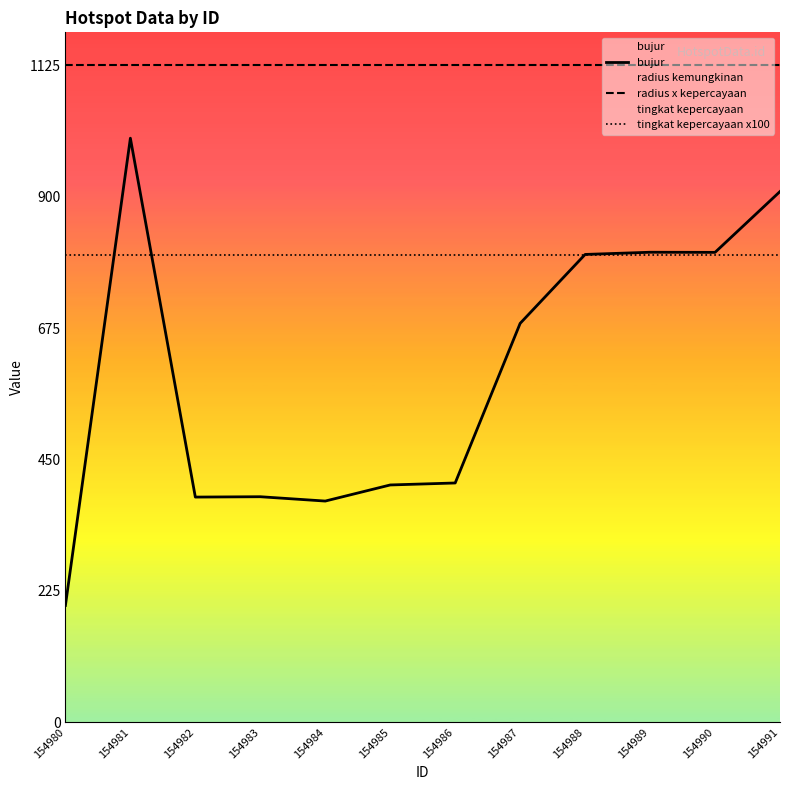

Reading left to right, what are all the values shown in this chart?

bujur: 154980=200.0	154981=1000.0	154982=385.5	154983=386.1	154984=378.7	154985=406.3	154986=409.7	154987=683.0	154988=801.0	154989=804.7	154990=804.5	154991=908.7
radius x kepercayaan: 154980=1125.0	154981=1125.0	154982=1125.0	154983=1125.0	154984=1125.0	154985=1125.0	154986=1125.0	154987=1125.0	154988=1125.0	154989=1125.0	154990=1125.0	154991=1125.0
tingkat kepercayaan x100: 154980=800.0	154981=800.0	154982=800.0	154983=800.0	154984=800.0	154985=800.0	154986=800.0	154987=800.0	154988=800.0	154989=800.0	154990=800.0	154991=800.0